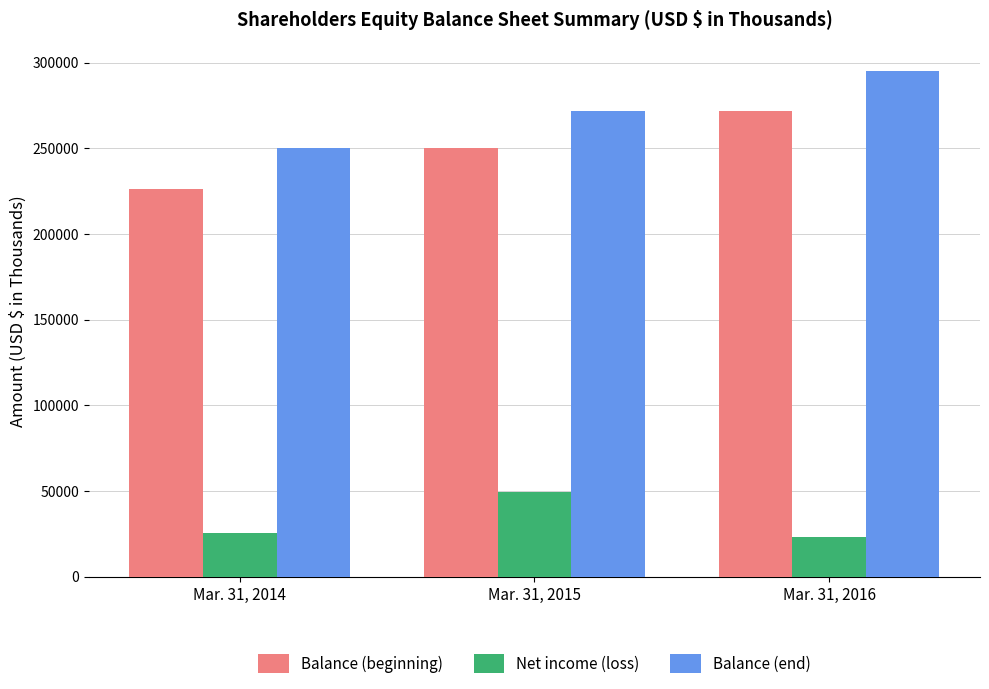

List the labels in order of Balance (end) value, smallest first.

Mar. 31, 2014, Mar. 31, 2015, Mar. 31, 2016